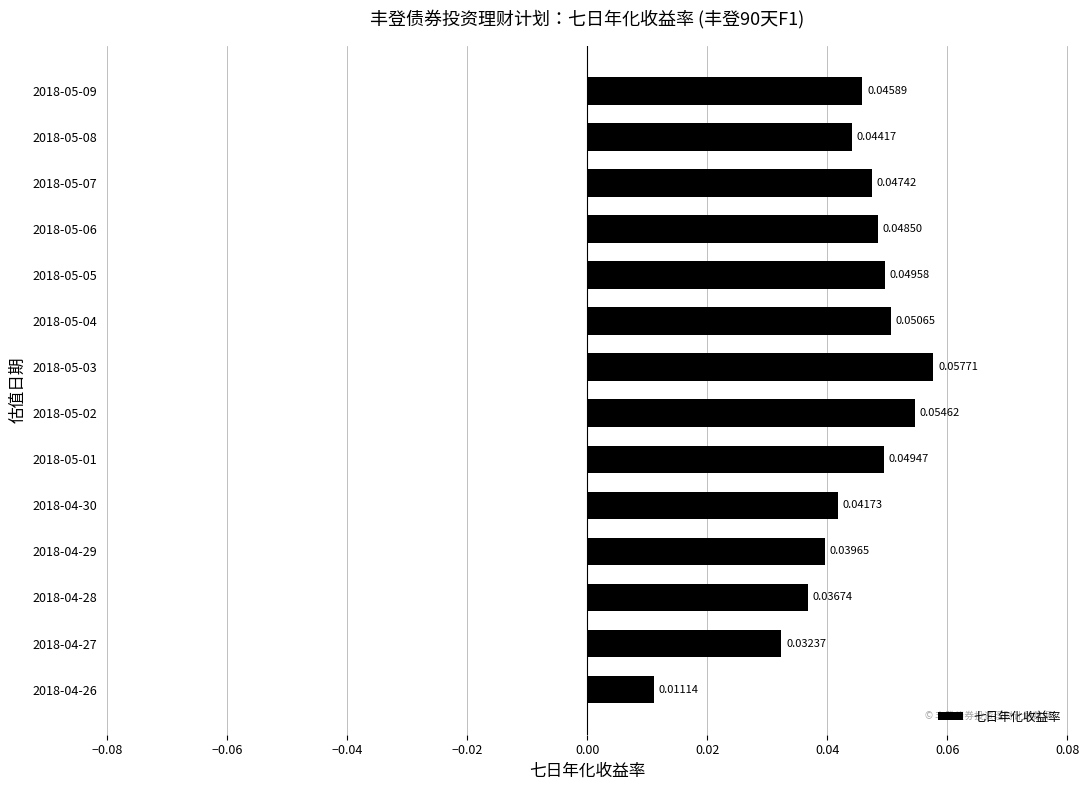

List the labels in order of value, largest first.

2018-05-03, 2018-05-02, 2018-05-04, 2018-05-05, 2018-05-01, 2018-05-06, 2018-05-07, 2018-05-09, 2018-05-08, 2018-04-30, 2018-04-29, 2018-04-28, 2018-04-27, 2018-04-26